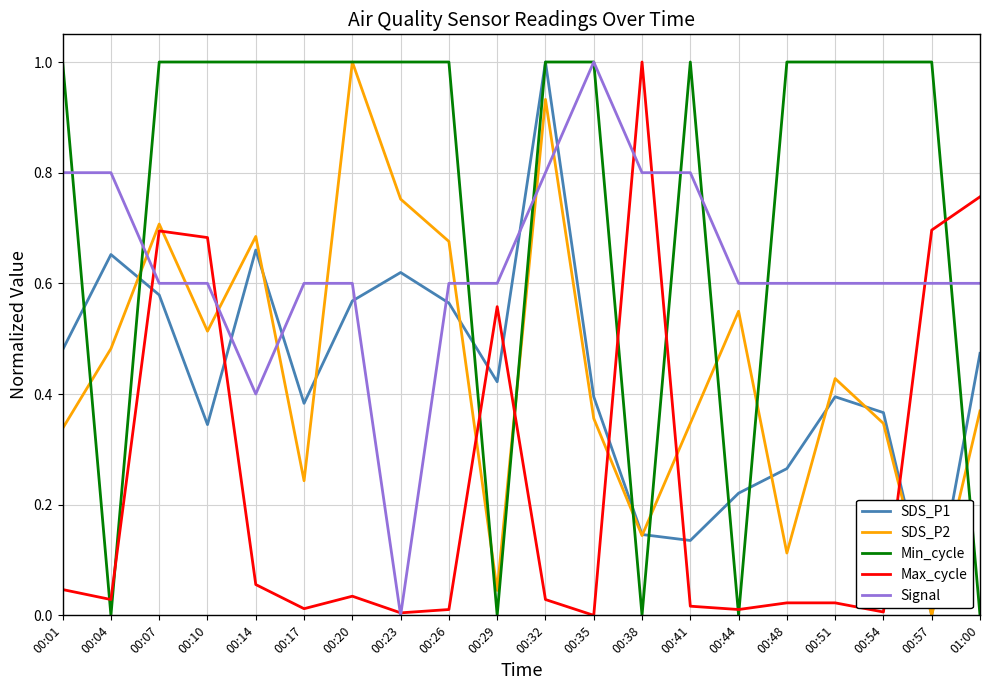

What is the highest value of the Min_cycle series?

1.0